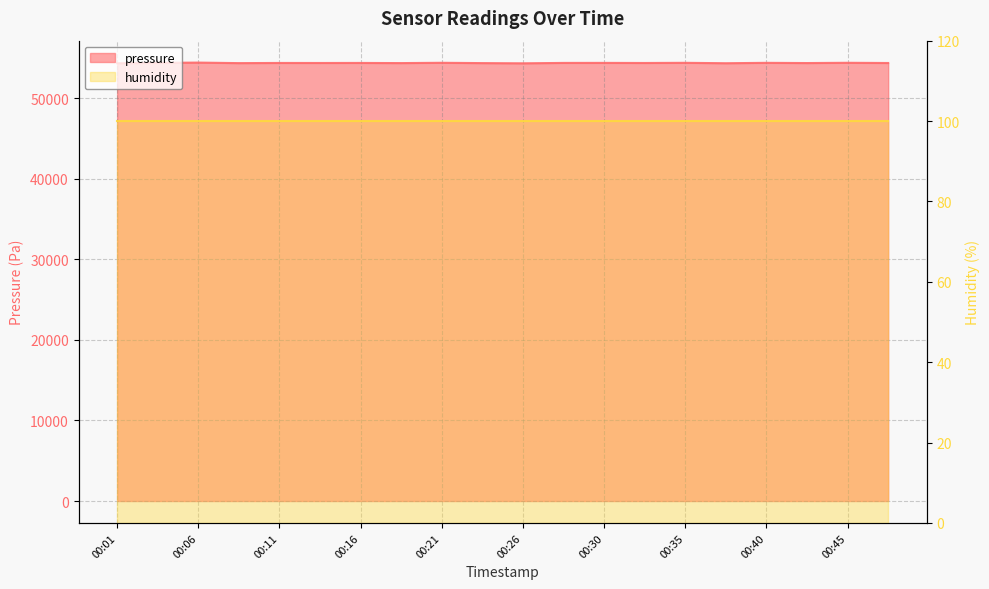

Rank the categories by value from lowest to highest.

00:26, 00:01, 00:38, 00:08, 00:23, 00:18, 00:43, 00:47, 00:13, 00:33, 00:11, 00:16, 00:28, 00:30, 00:03, 00:40, 00:35, 00:21, 00:45, 00:06